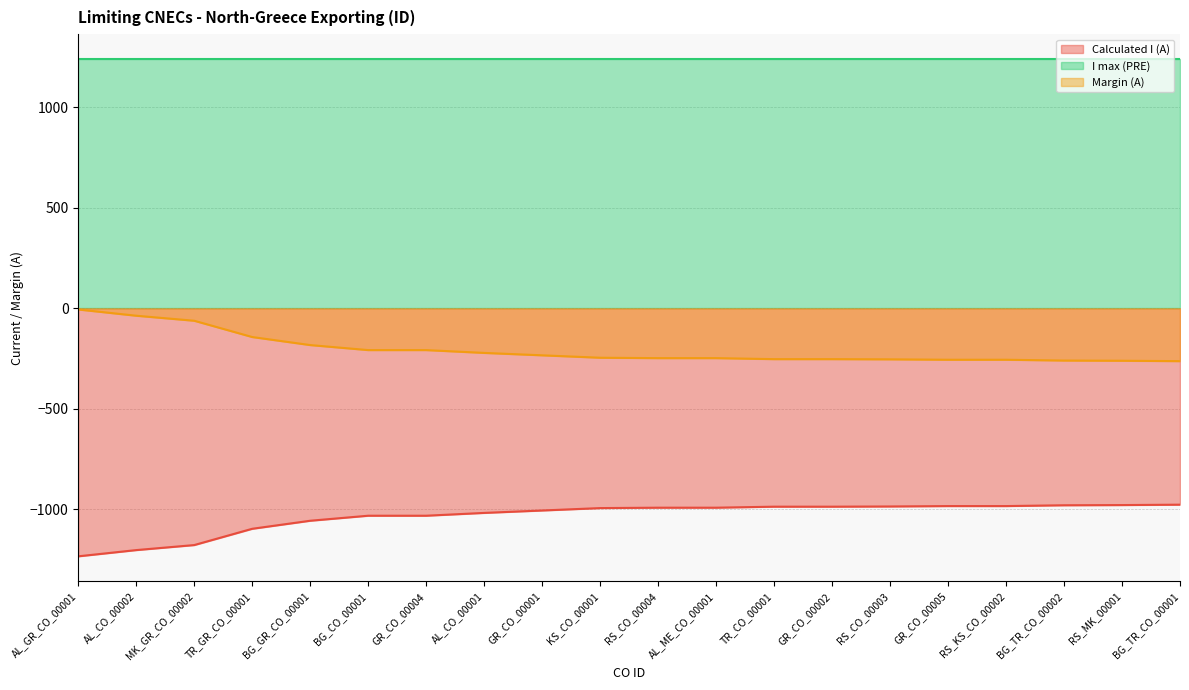

True or false: Margin (A) and Calculated I (A) cross at least once.

False